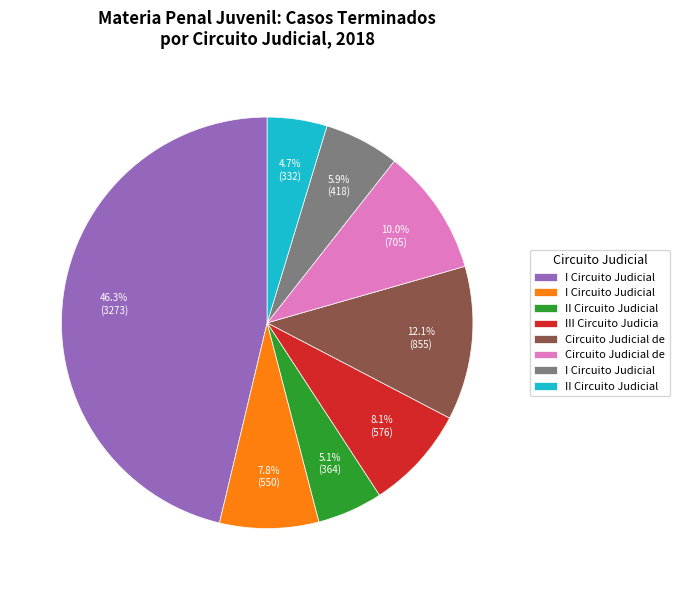

Is there a majority slice in this chart?

No